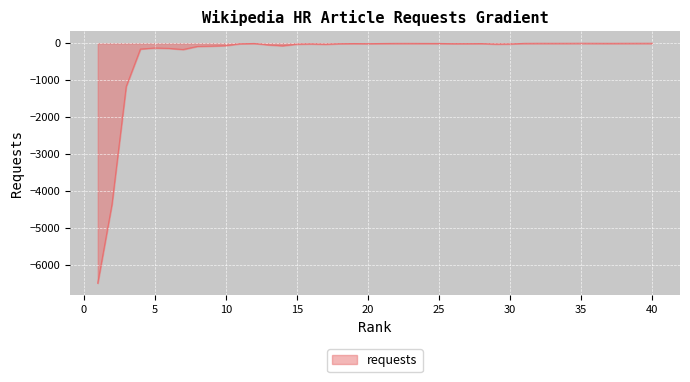

What is the smallest value displayed?

-6490.0